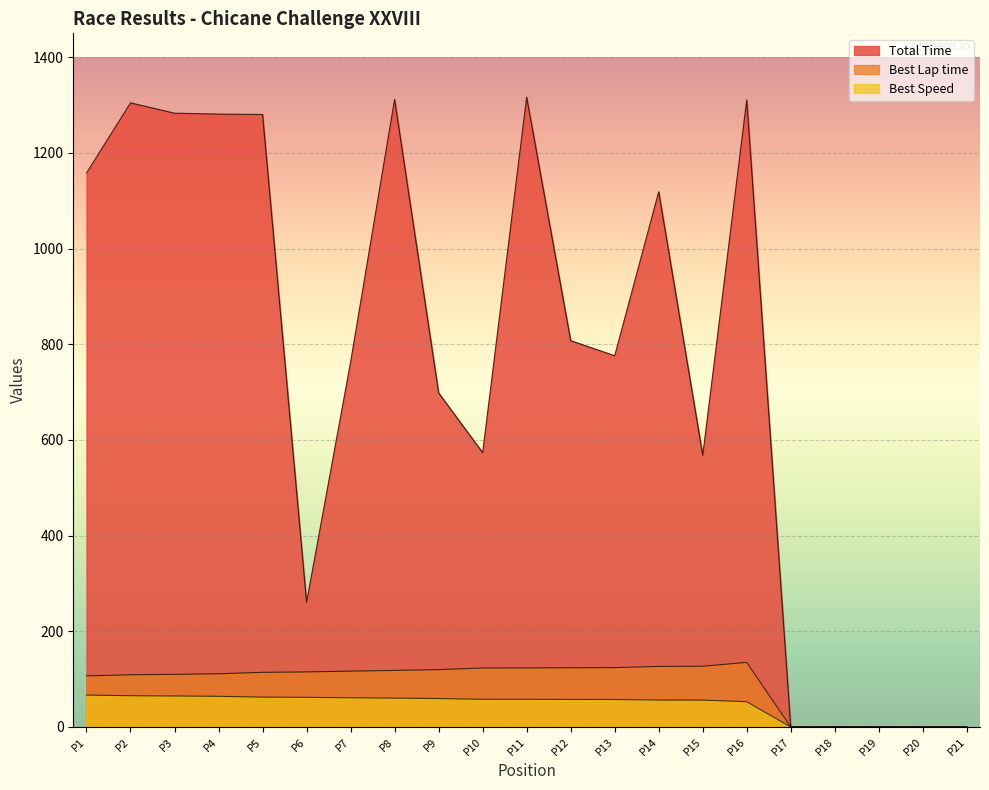

How many interior local peaks does the Best Lap time series have?

1